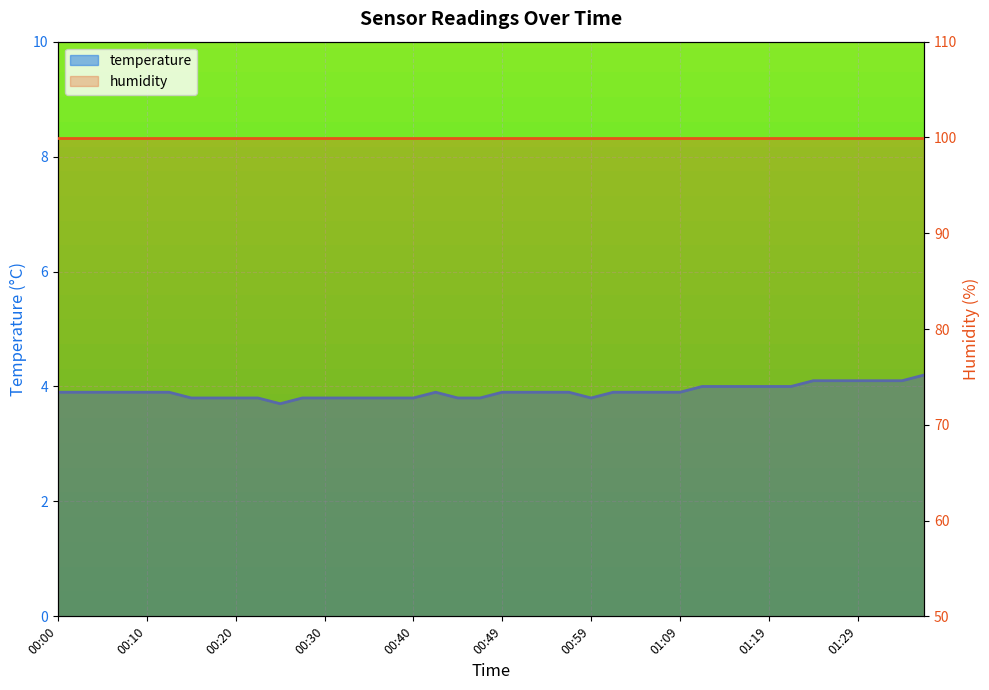

True or false: the data shows 5.3 at 01:09.

False